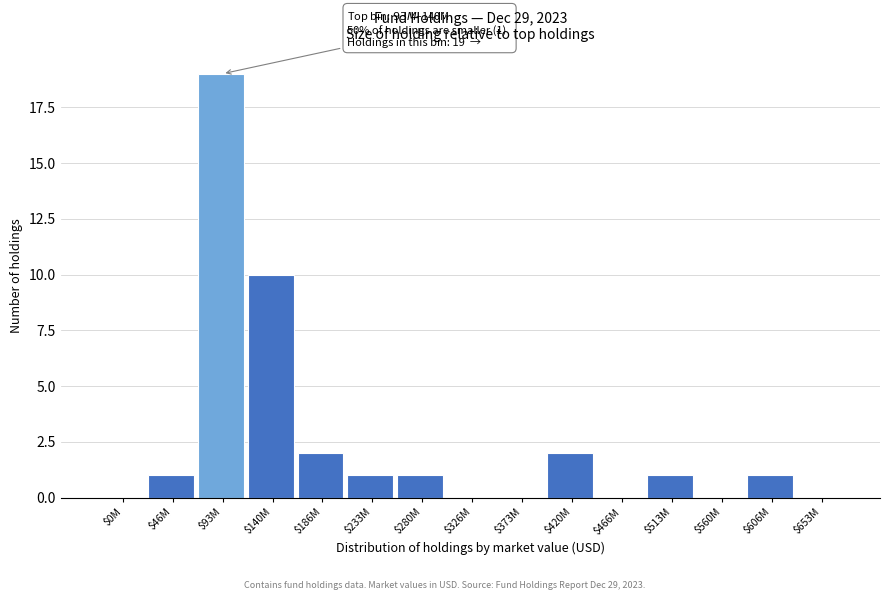

What is the sum of all values?

38